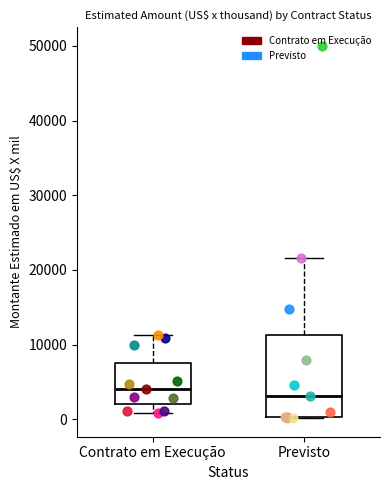

Where is the upper edge of the box for Contrato em Execução on the y-axis? The values are not printed on the chart, so give them approximately, as read against the axis.

8000